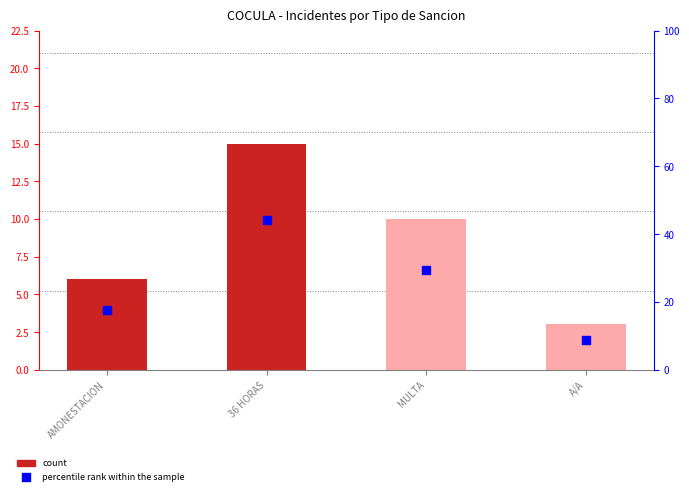

Which series contains the lowest Y value?

count